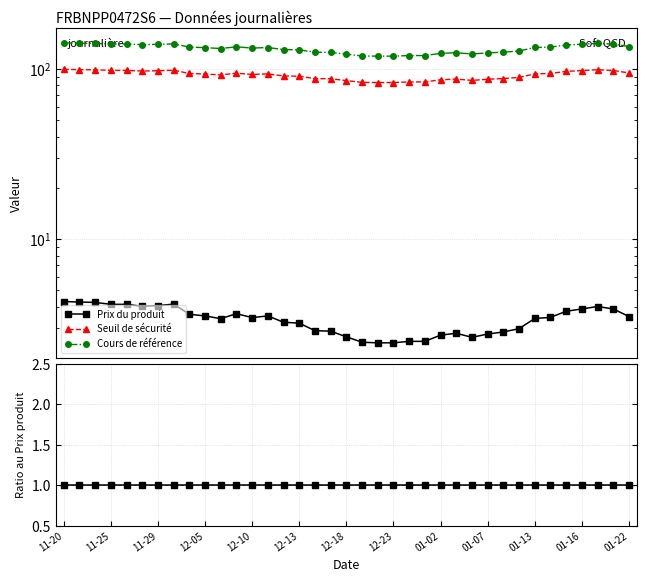

What position from the left is 11-25?

4